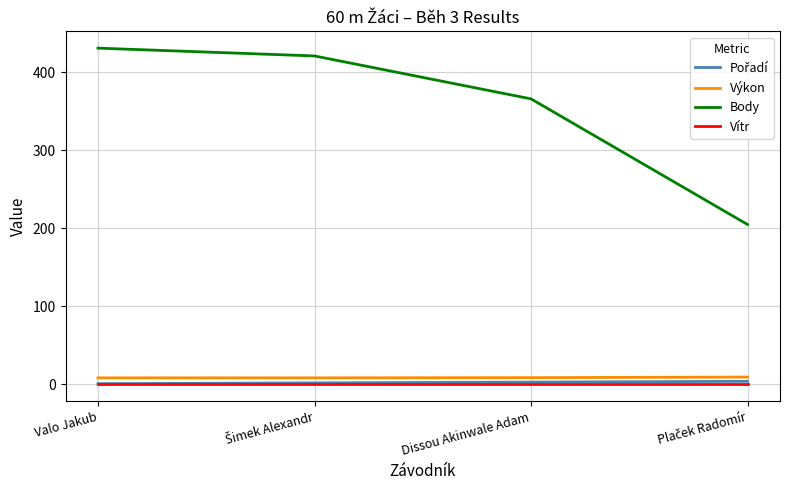

The value of Body at Dissou Akinwale Adam is 366.0. True or false?

True